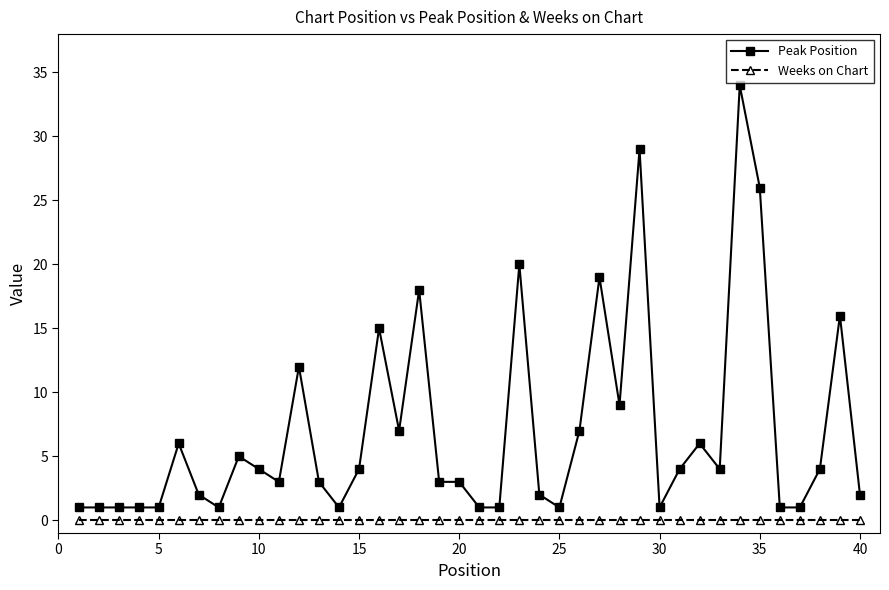

Is this an area chart (filled region under the line)?

No